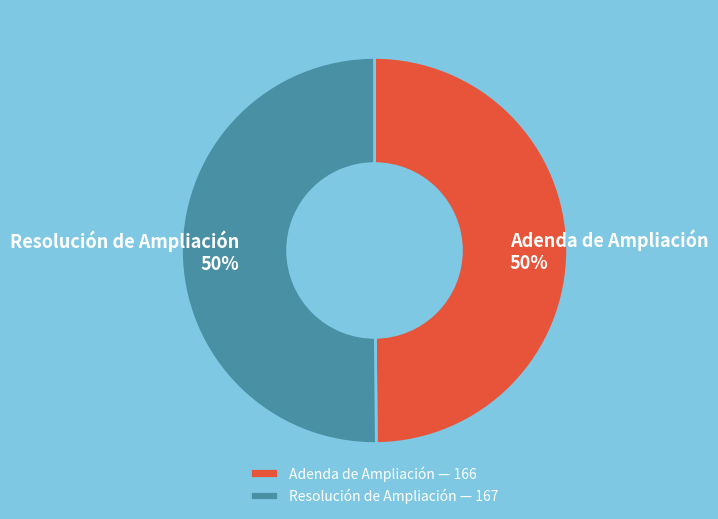

Do Resolución de Ampliación and Adenda de Ampliación together represent more than half of the pie?

Yes